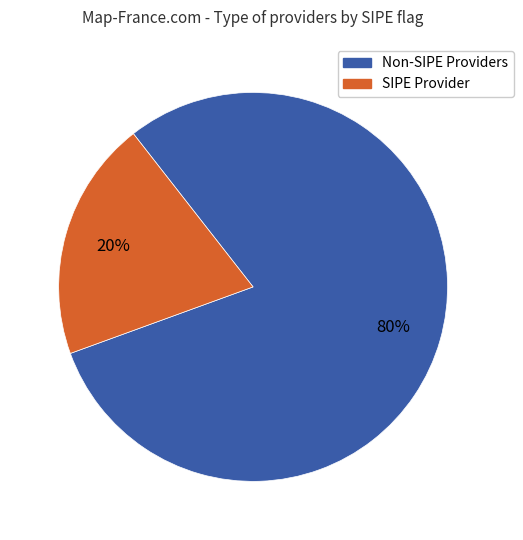

To the nearest percent, what is the difference between the largest and smallest slice percentages?

60%